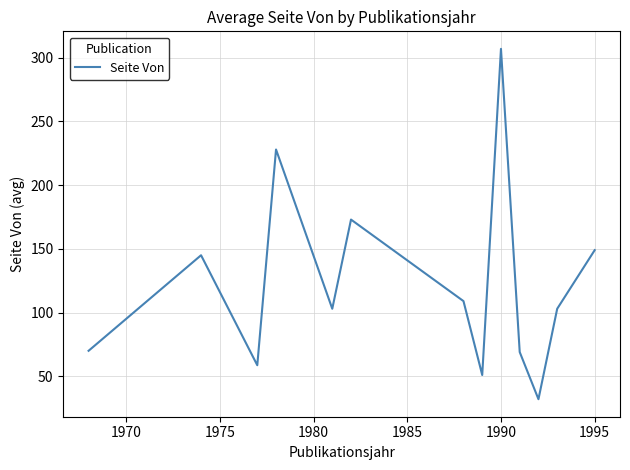

What is the greatest value displayed?

307.0